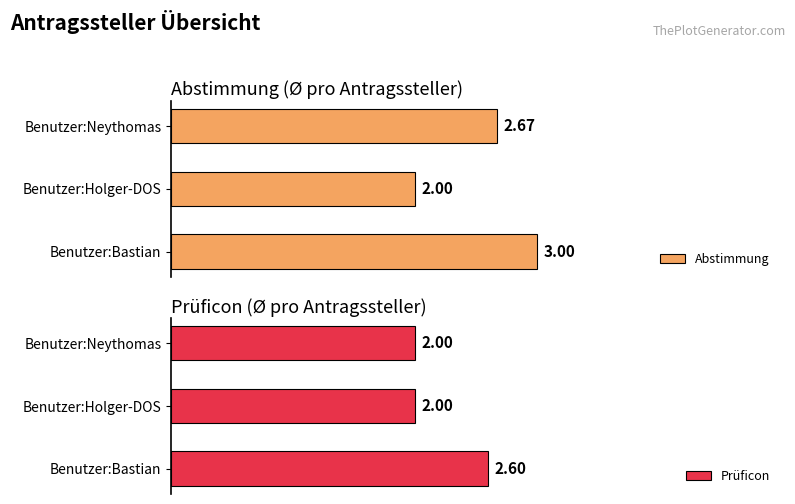

List the labels in order of Abstimmung value, largest first.

Benutzer:Bastian, Benutzer:Neythomas, Benutzer:Holger-DOS